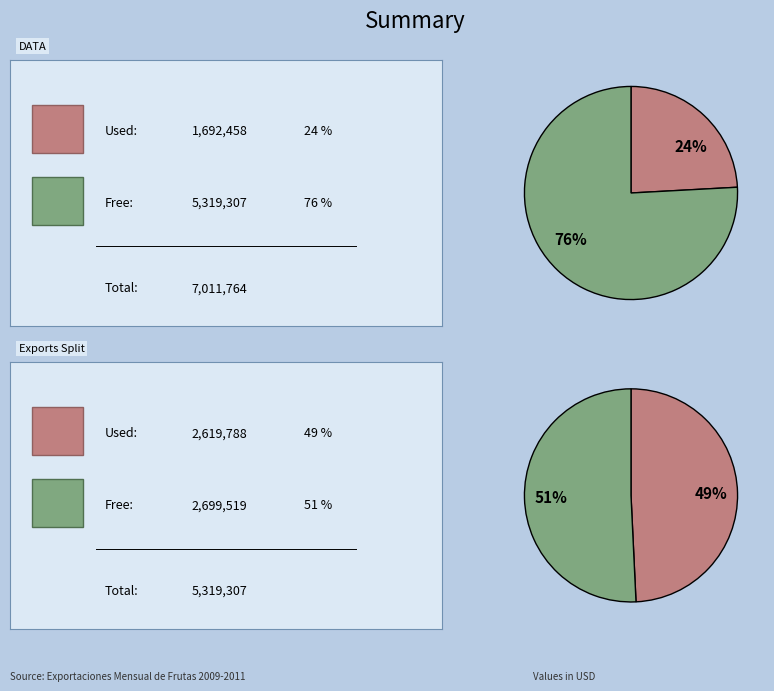

Do 1 and 5 together represent more than half of the pie?

No